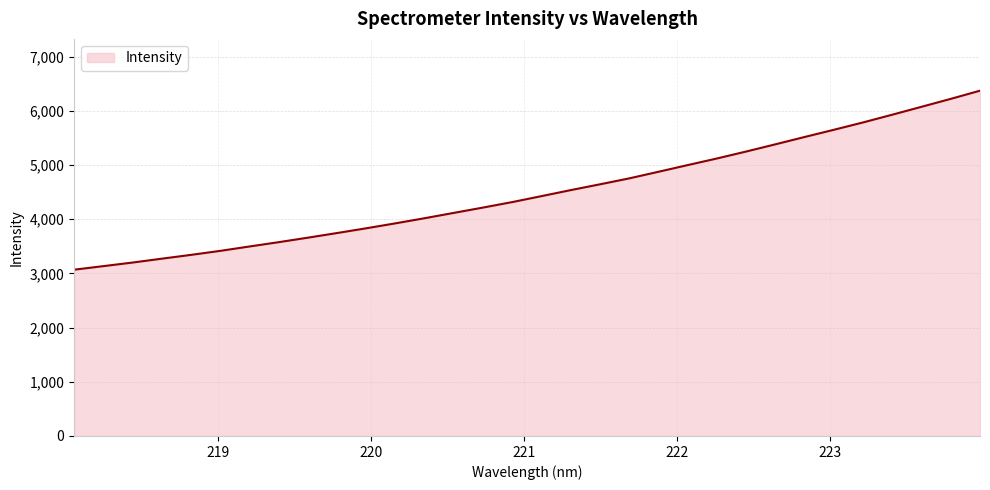

What is the minimum value shown in the chart?

3068.1